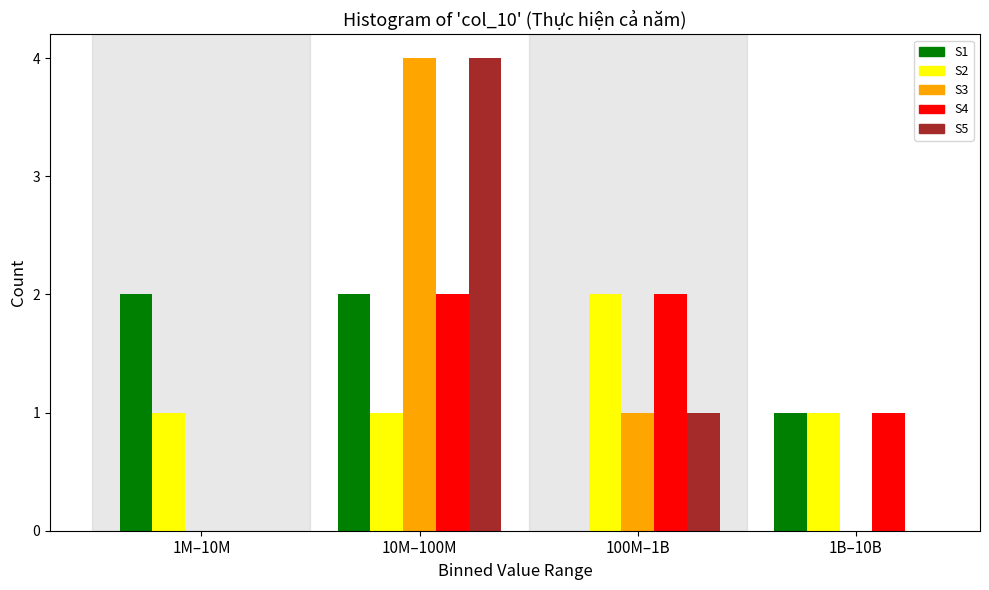

Reading left to right, what are all the values shown in this chart?

S1: 1M–10M=2	10M–100M=2	100M–1B=0	1B–10B=1
S2: 1M–10M=1	10M–100M=1	100M–1B=2	1B–10B=1
S3: 1M–10M=0	10M–100M=4	100M–1B=1	1B–10B=0
S4: 1M–10M=0	10M–100M=2	100M–1B=2	1B–10B=1
S5: 1M–10M=0	10M–100M=4	100M–1B=1	1B–10B=0